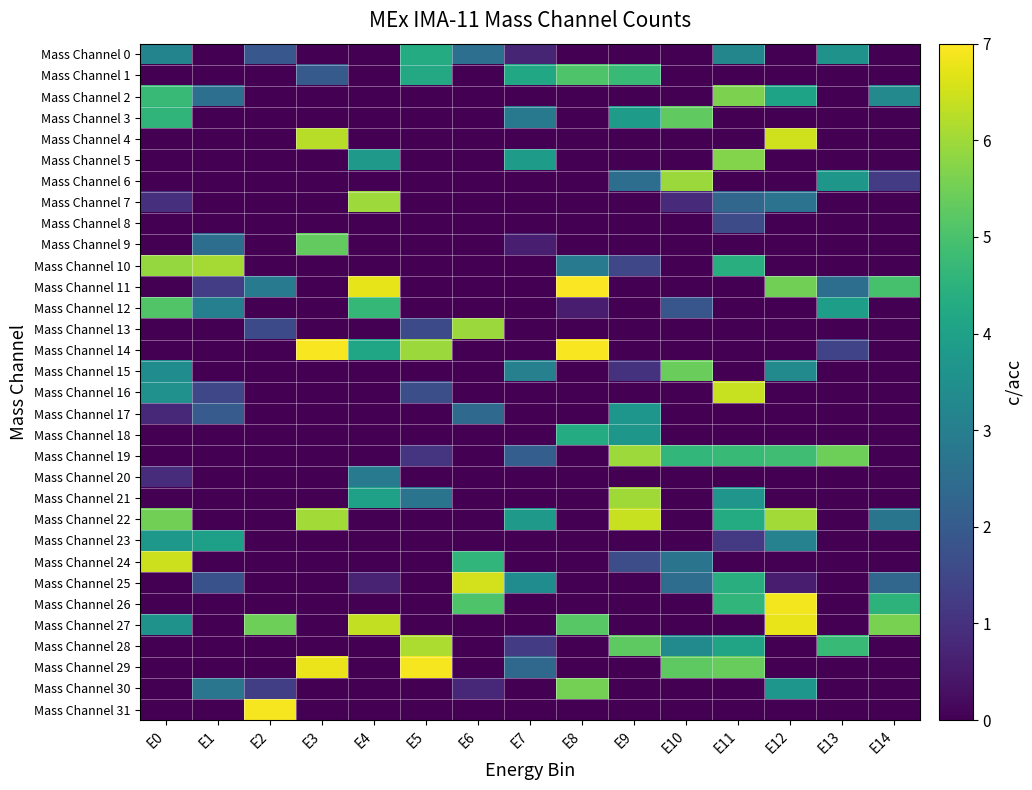

Which series has the largest total across all categories?

Mass Channel 22